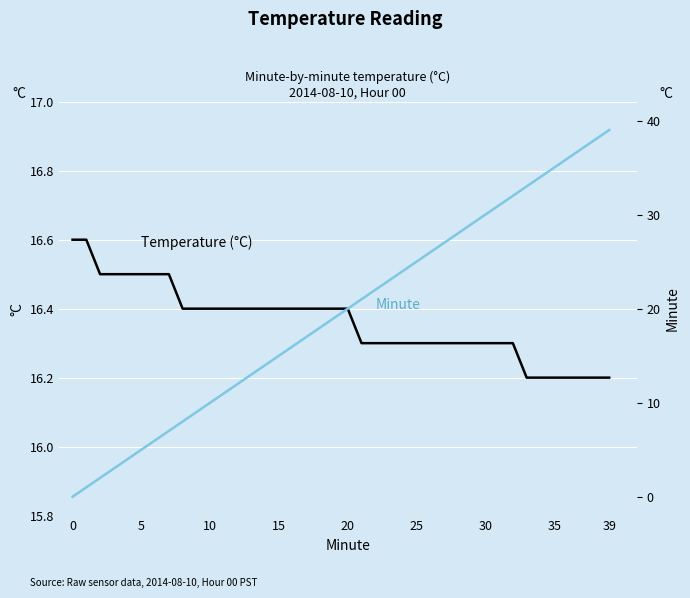

What is the highest value of the Minute series?

39.0